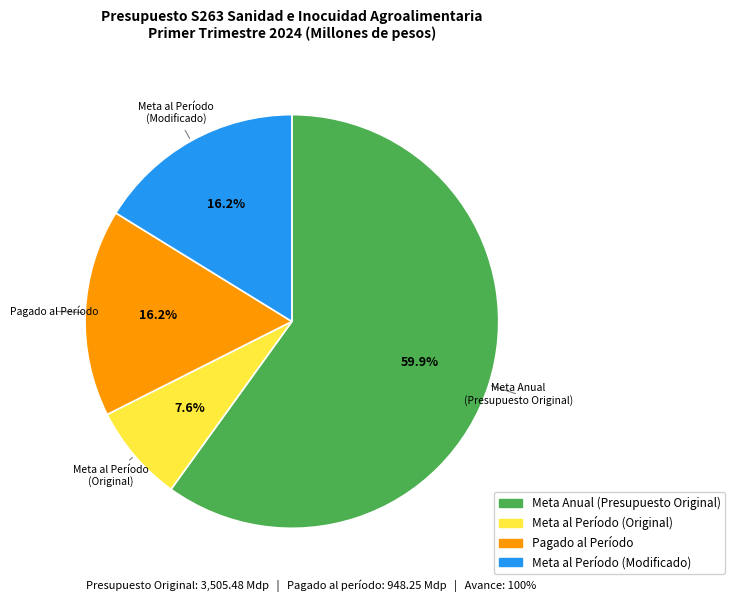

To the nearest percent, what is the difference between the largest and smallest slice percentages?

52%